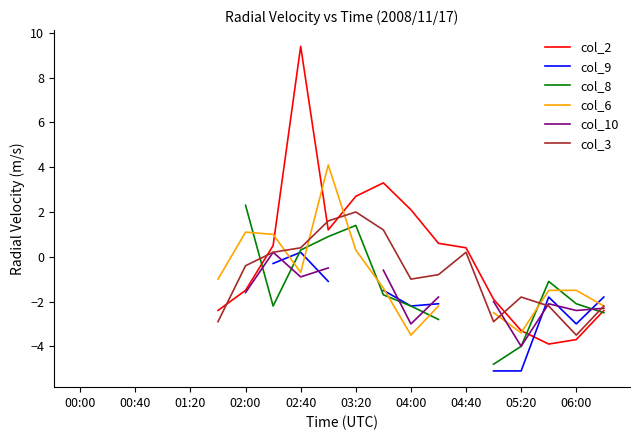

How many data points in col_3 are less than -2?

5